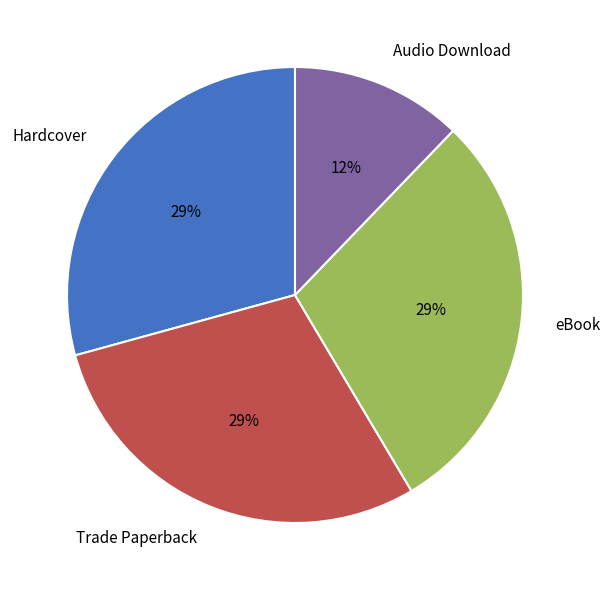

What percentage is the eBook slice, to the nearest percent?

29%